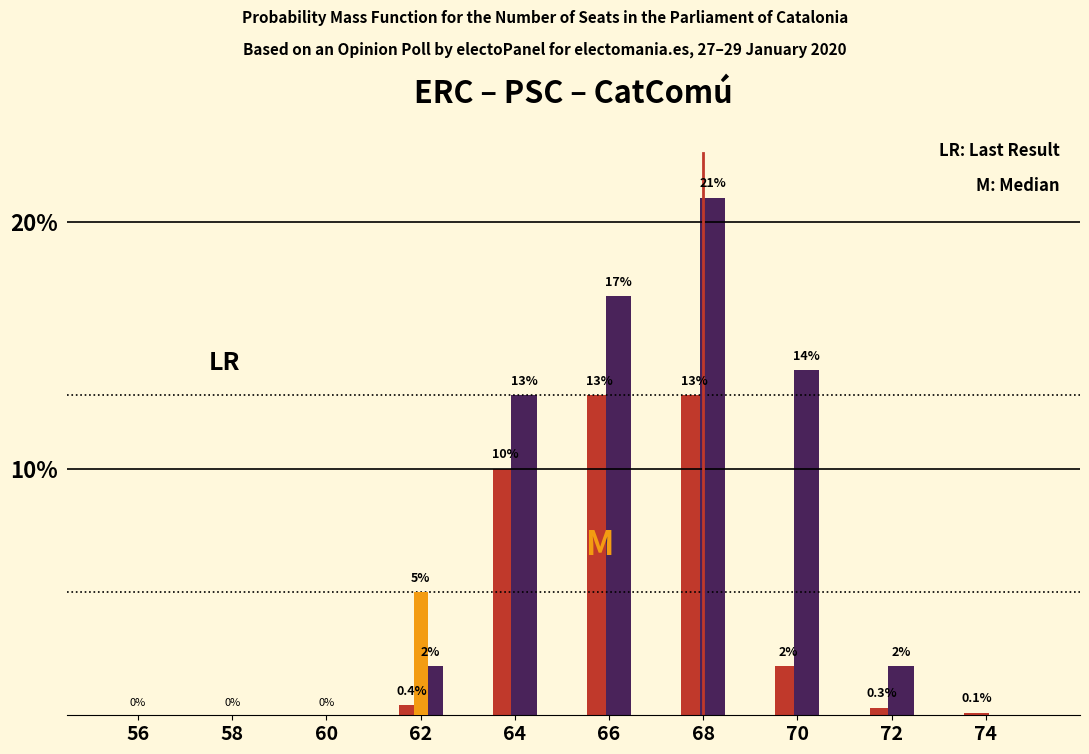

At which category is the sum across all series the highest?

68